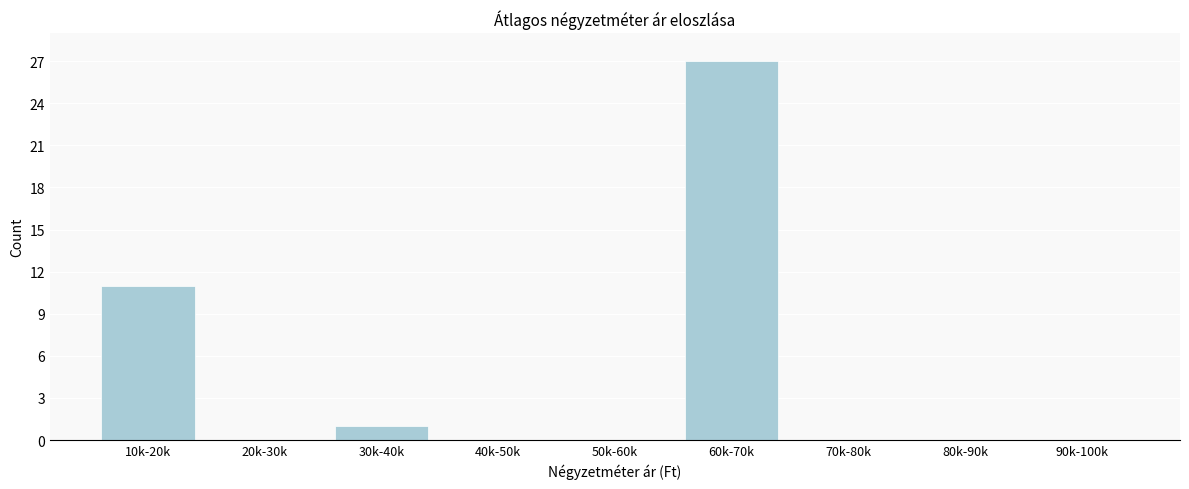

Reading left to right, what are all the values shown in this chart?

10k-20k=11	20k-30k=0	30k-40k=1	40k-50k=0	50k-60k=0	60k-70k=27	70k-80k=0	80k-90k=0	90k-100k=0